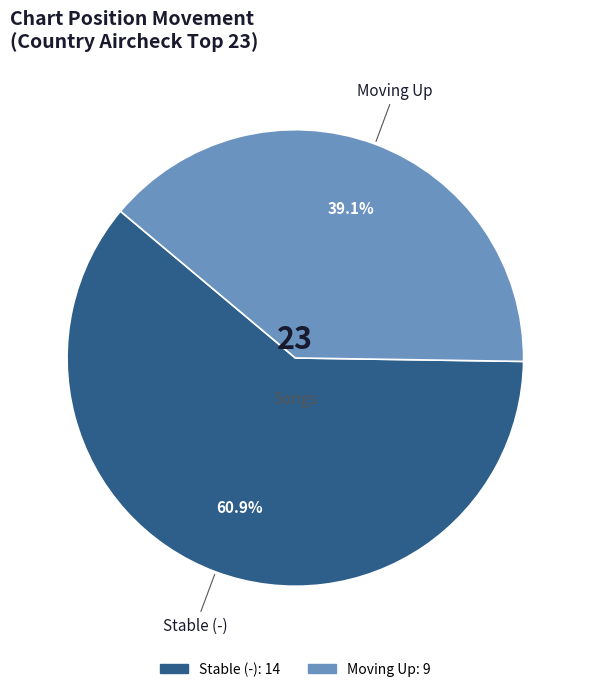

Is there any slice that represents more than half of the pie?

Yes